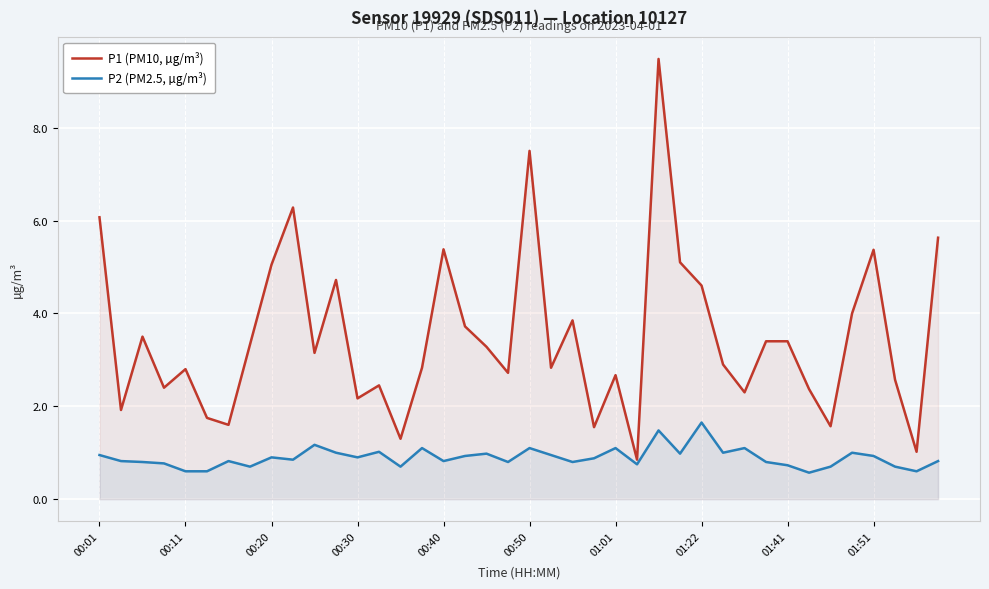

What is the minimum value for P2 (PM2.5, µg/m³)?

0.6